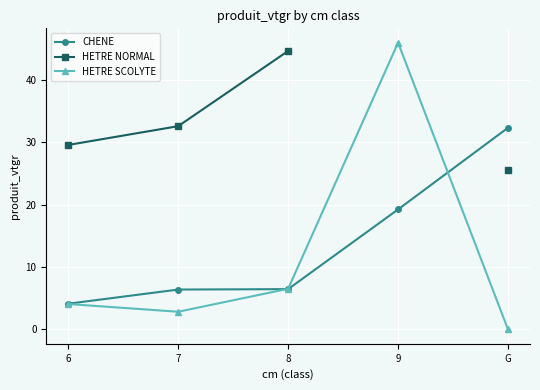

What is the label of the 5th point from the right?

6